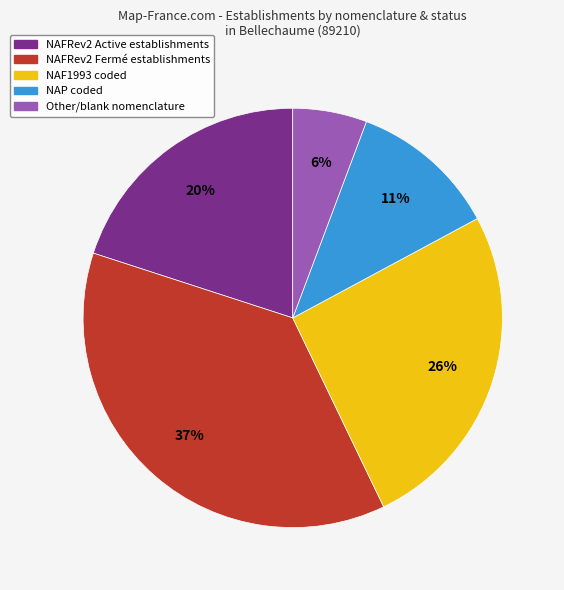

Do NAF1993 coded and NAFRev2 Fermé establishments together represent more than half of the pie?

Yes